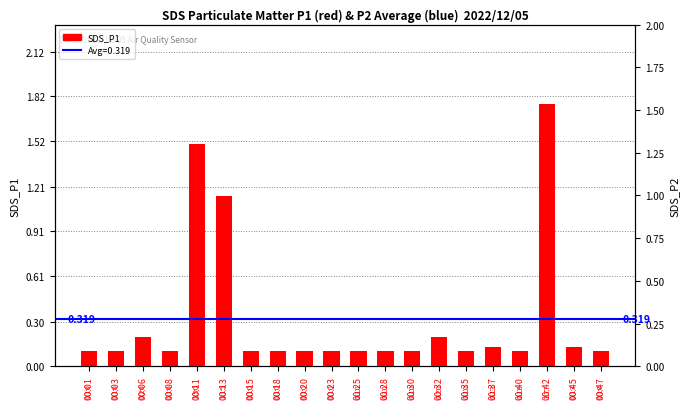

What value does the data have at 00:35?

0.1